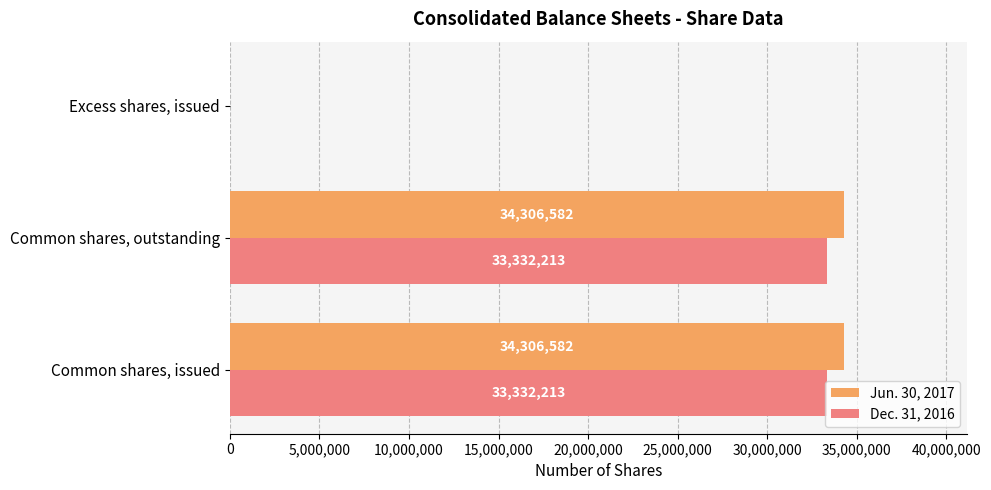

True or false: Dec. 31, 2016 has a value of 33332213 at Common shares, issued.

True